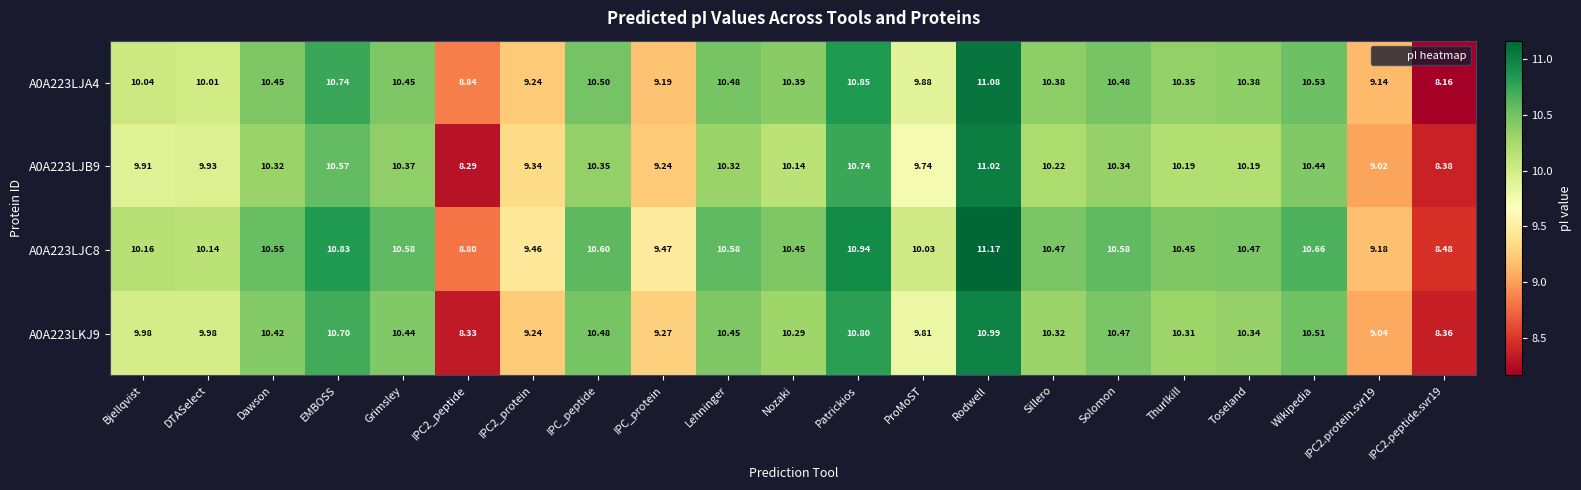

At which category is the sum across all series the highest?

Rodwell